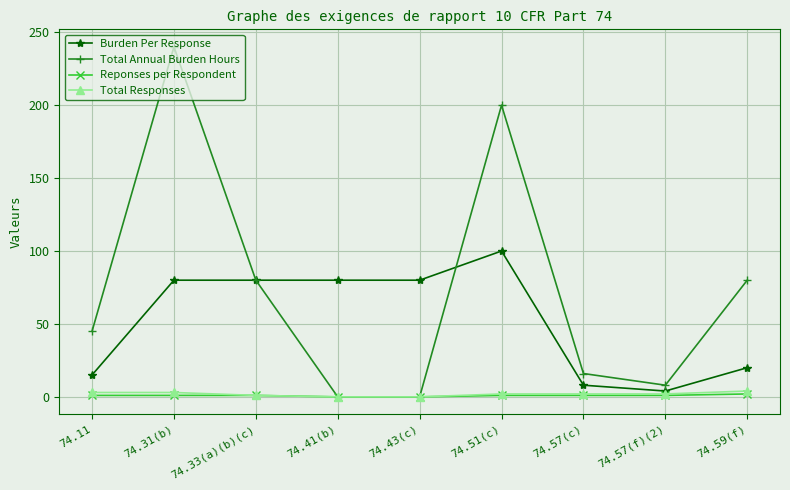

How many values in the Total Responses series are below 2?

3